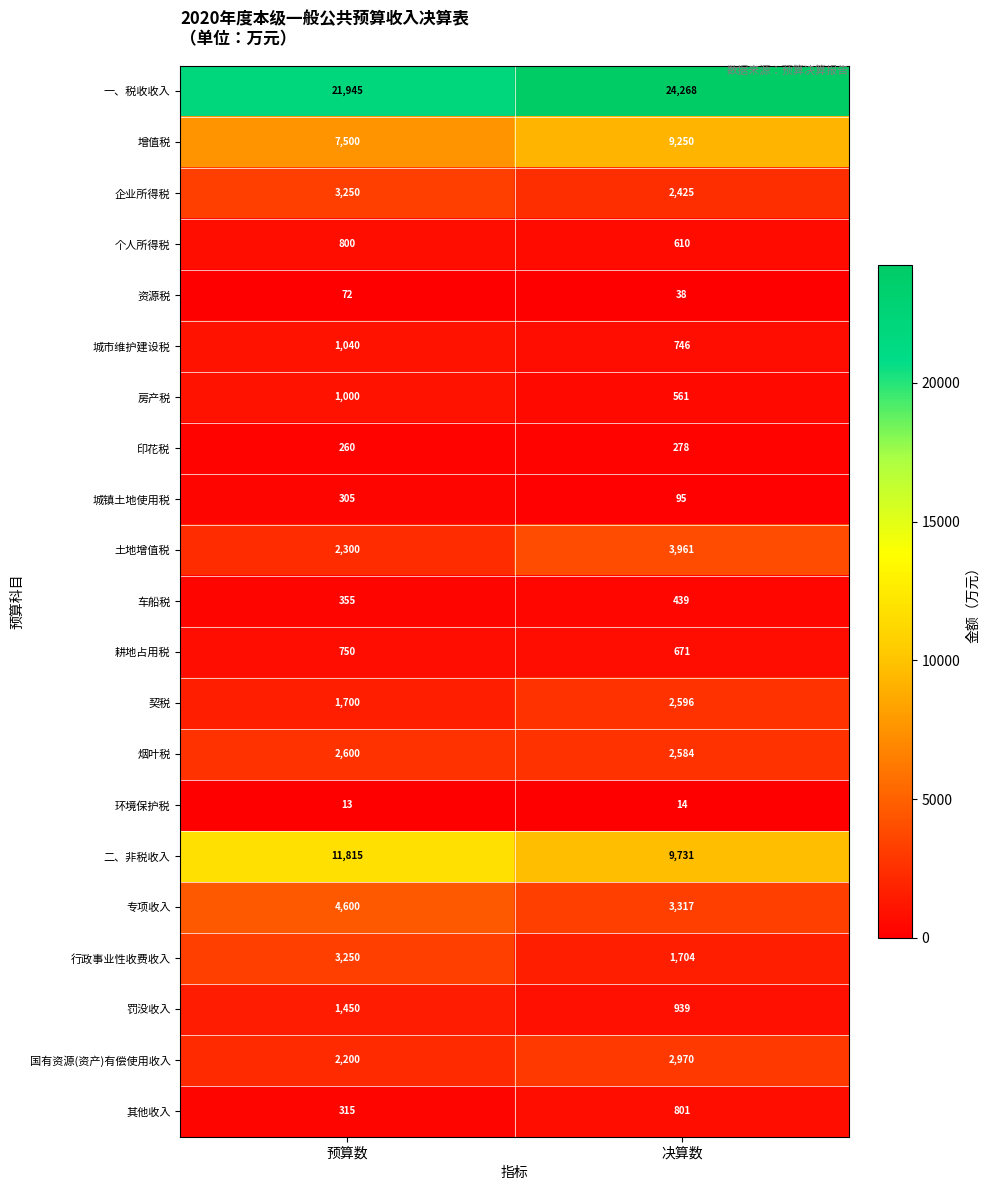

What is the minimum value shown in the chart?

13